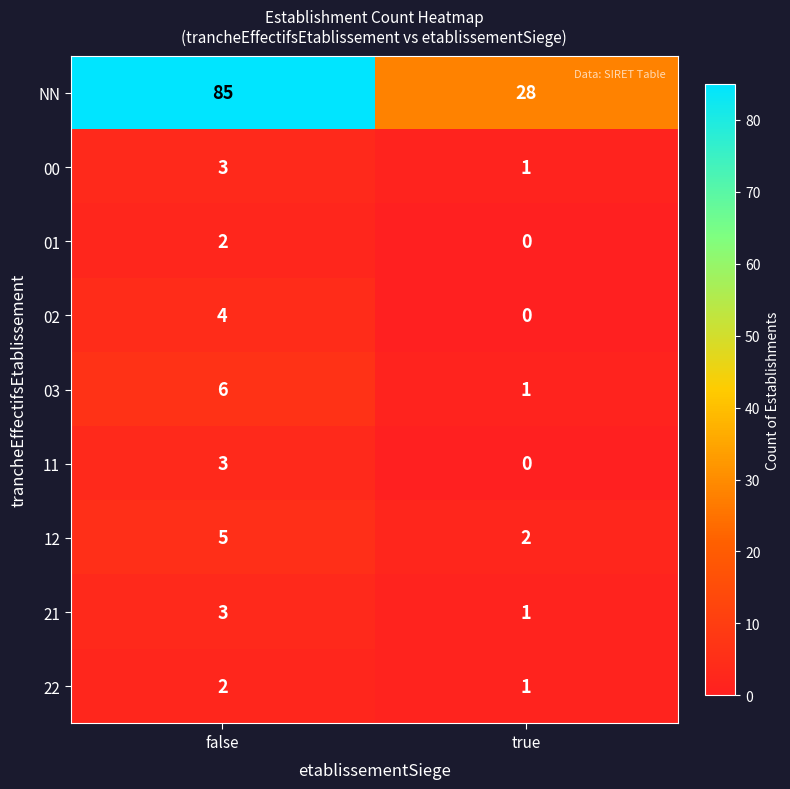

True or false: 02 has a value of 0 at true.

True